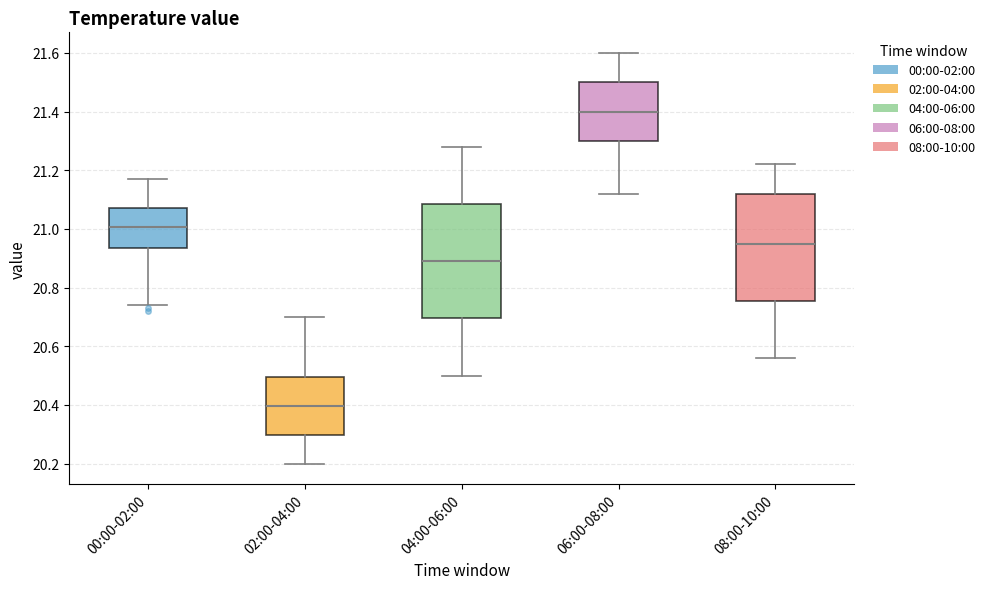

Where does the upper whisker of the box for 04:00-06:00 end on the y-axis? The values are not printed on the chart, so give them approximately, as read against the axis.

21.28